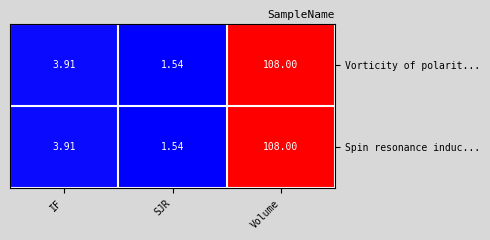

Which category has the highest value in the Spin resonance induc... series?

Volume